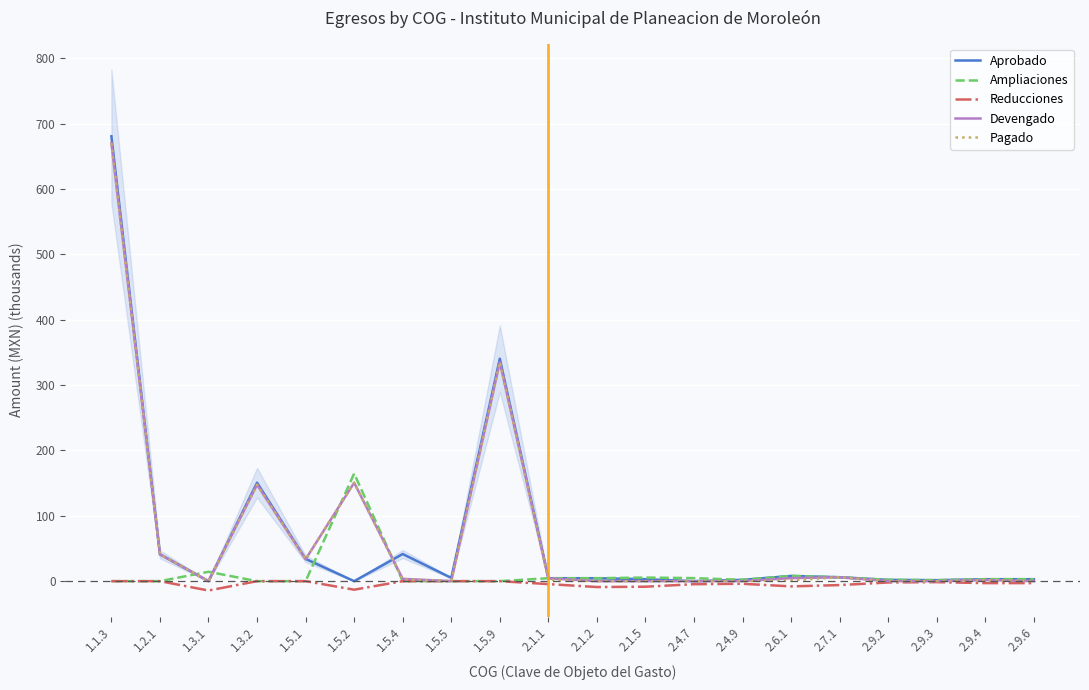

Which series changed the most between 1.5.4 and 2.9.3?

Aprobado